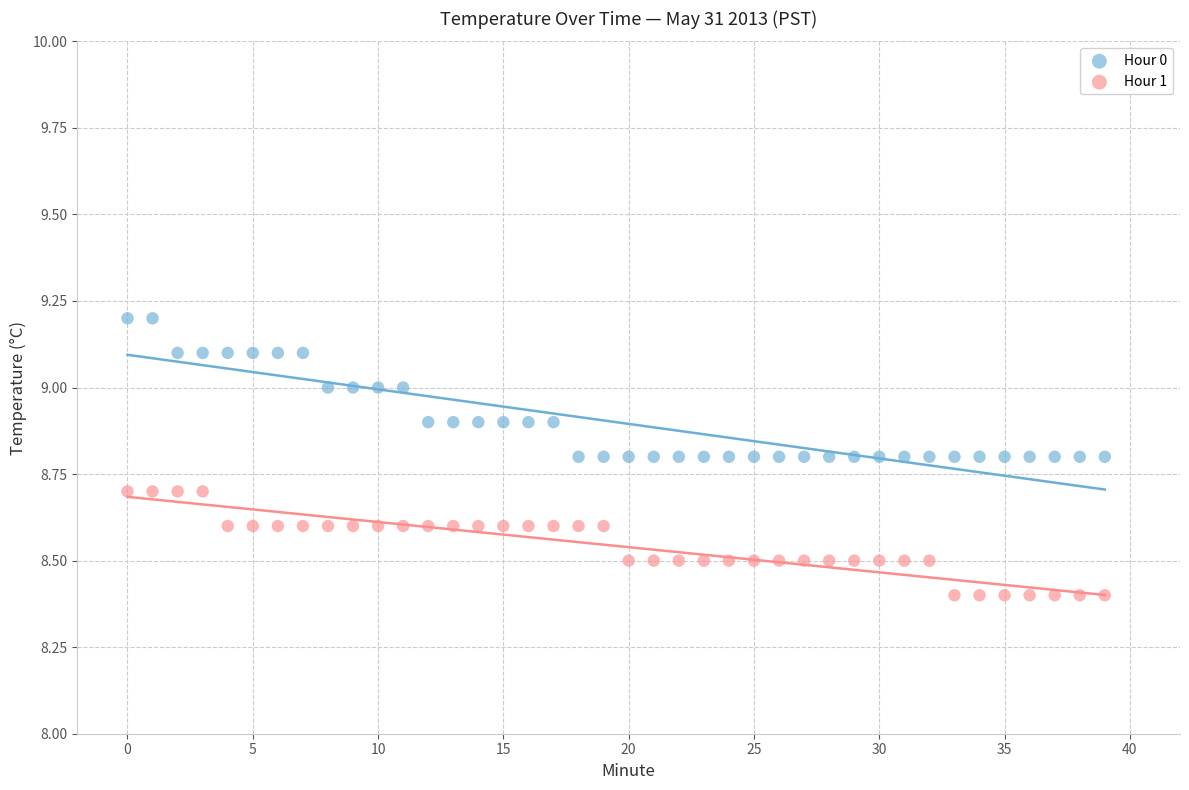

Across all data points, what is the range of Y values (max minus min)?

0.8